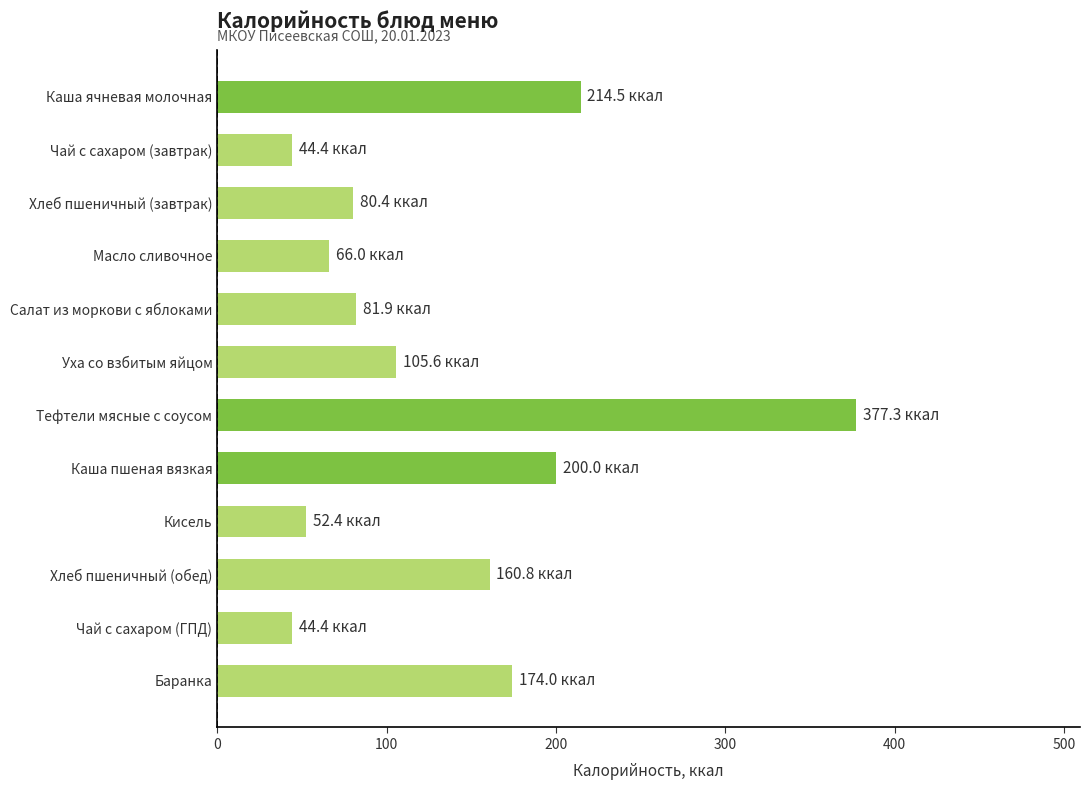

What is the label of the 10th bar from the top?

Хлеб пшеничный (обед)